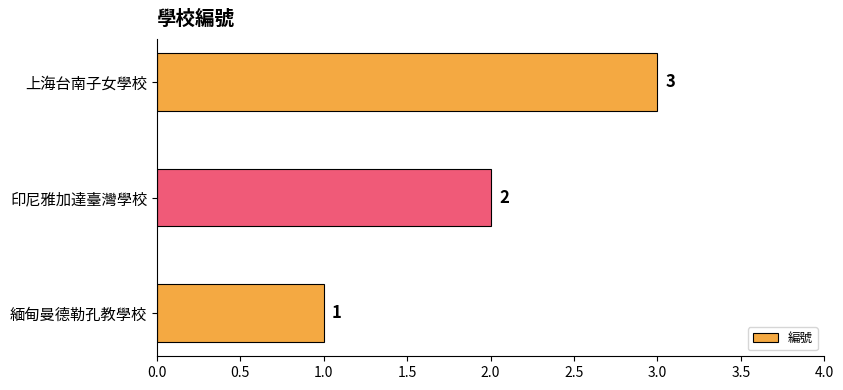

What is the minimum value shown in the chart?

1